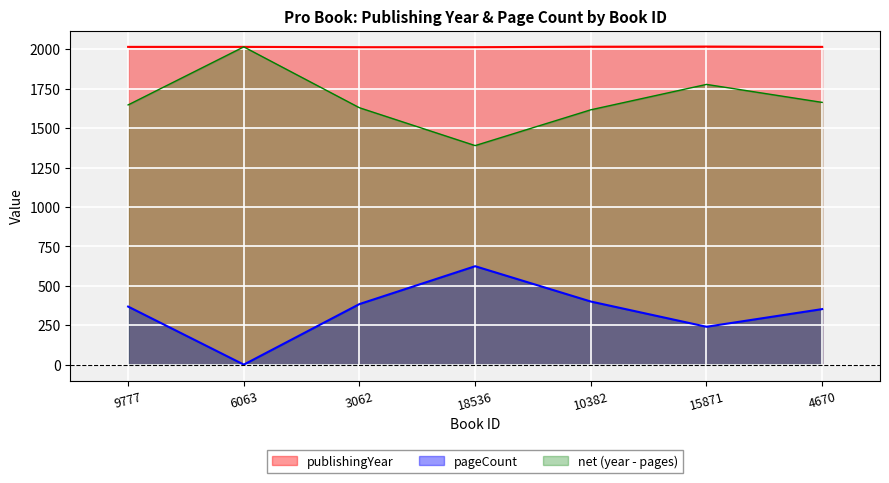

Which series has the largest range (max minus min)?

pageCount